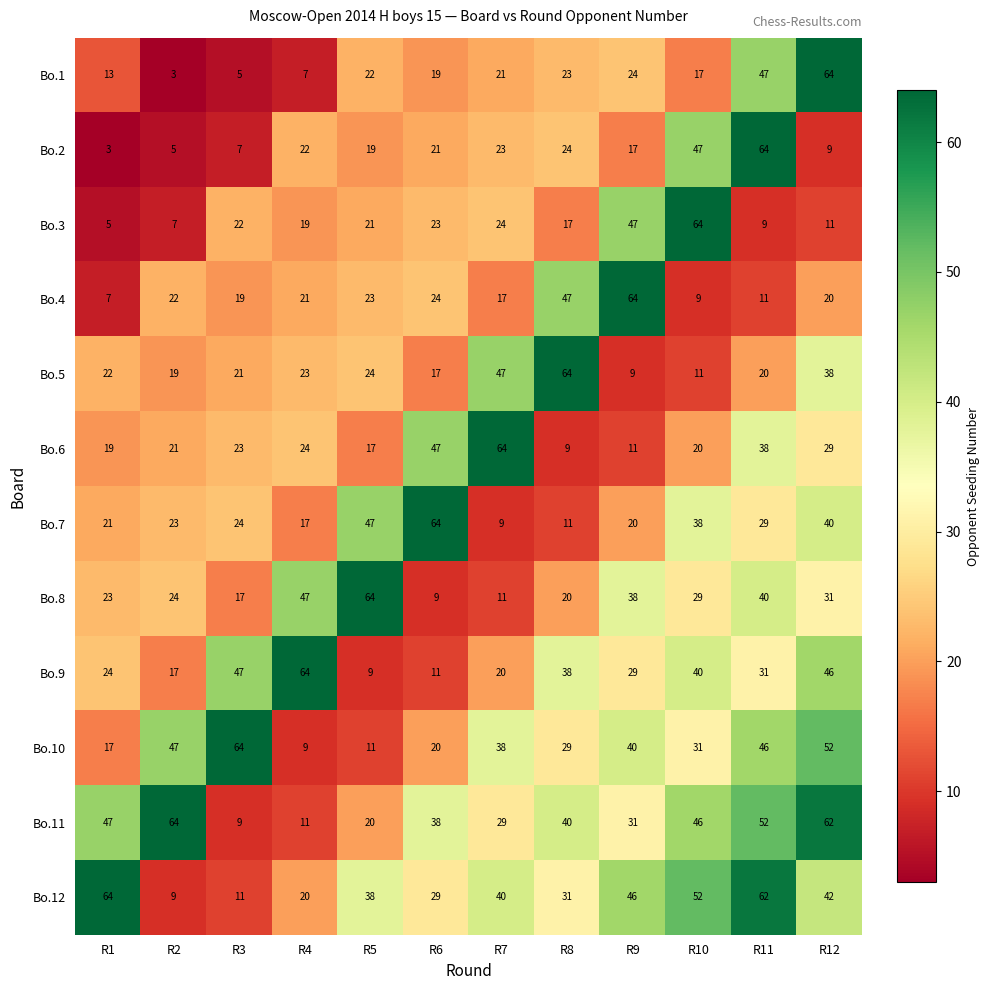

How many categories are shown in the chart?

12